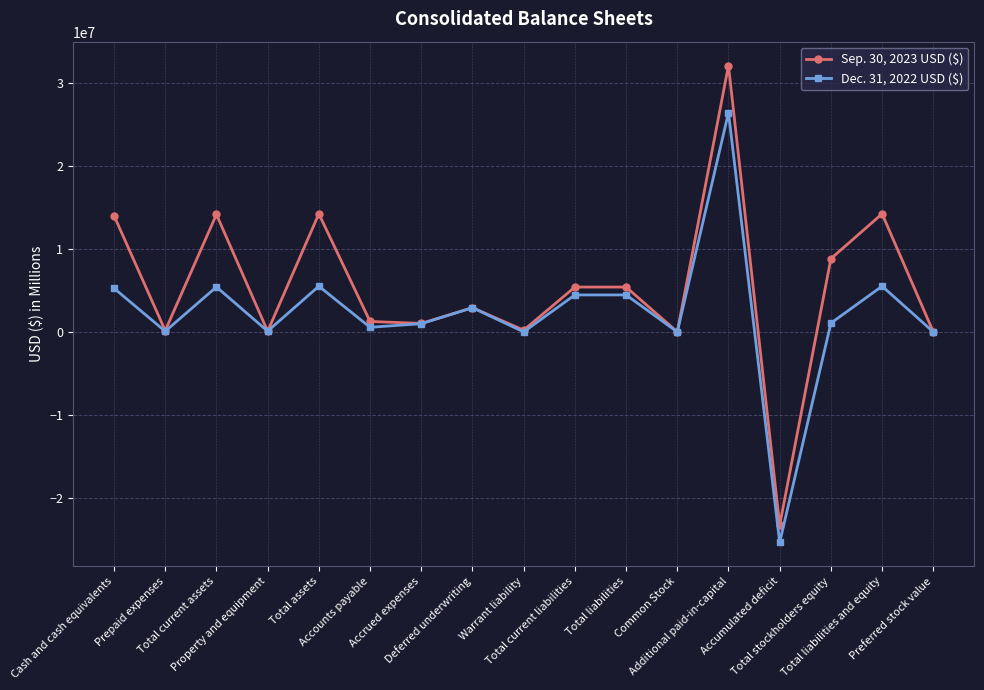

What are all the series names shown in the legend?

Sep. 30, 2023 USD ($), Dec. 31, 2022 USD ($)